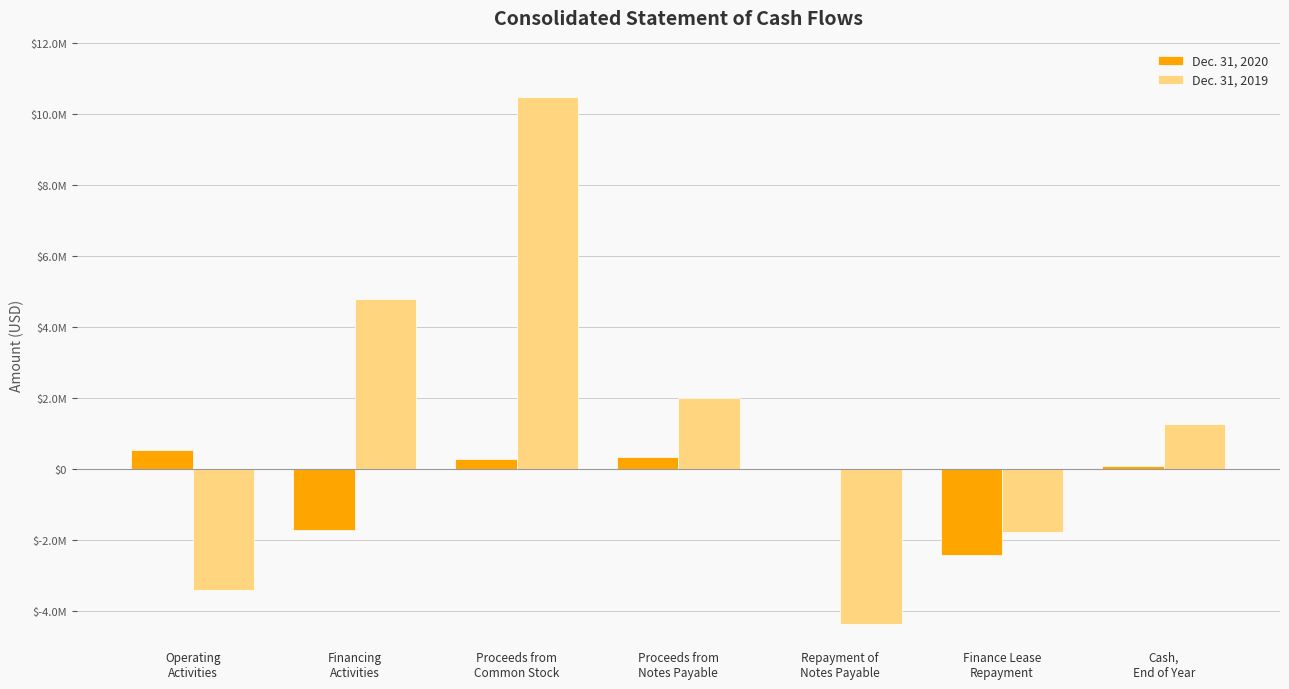

True or false: Dec. 31, 2020 has a value of 390138 at Proceeds from
Common Stock.

False